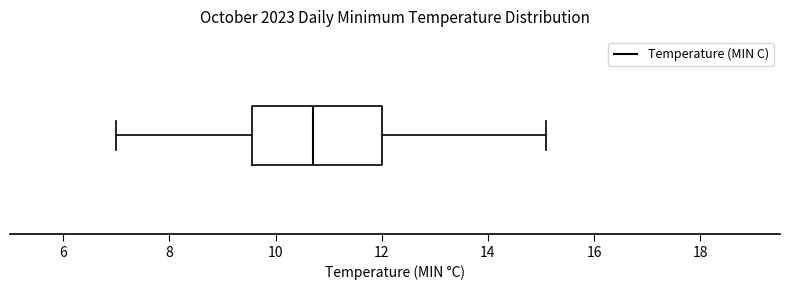

Where does the median line of the box sit on the x-axis? The values are not printed on the chart, so give them approximately, as read against the axis.

10.8